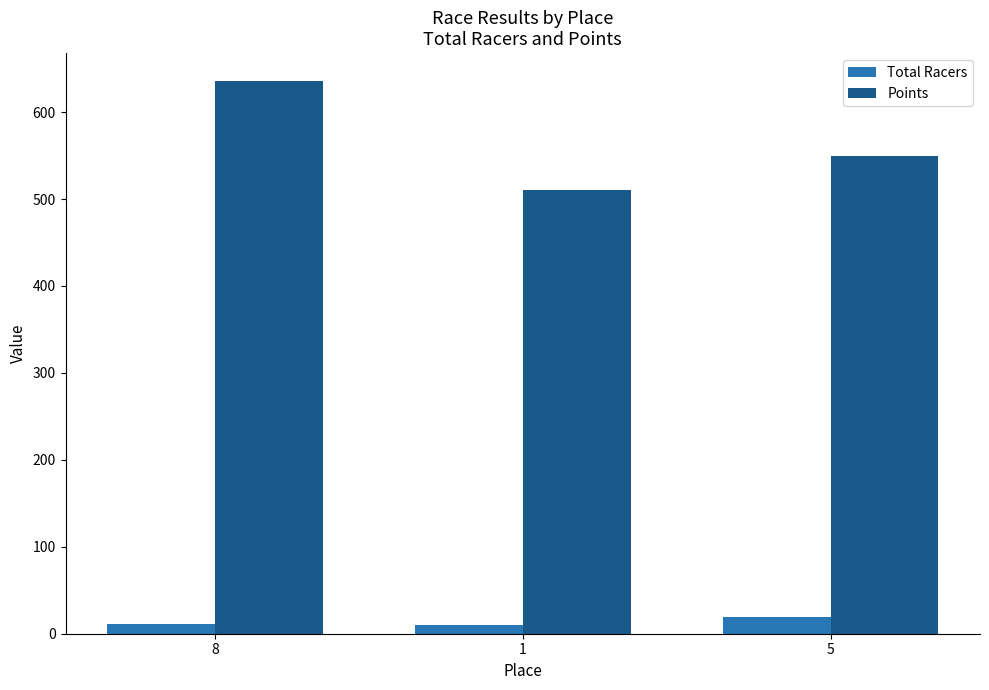

Is the value of Points at 5 greater than the value of Total Racers at 1?

Yes